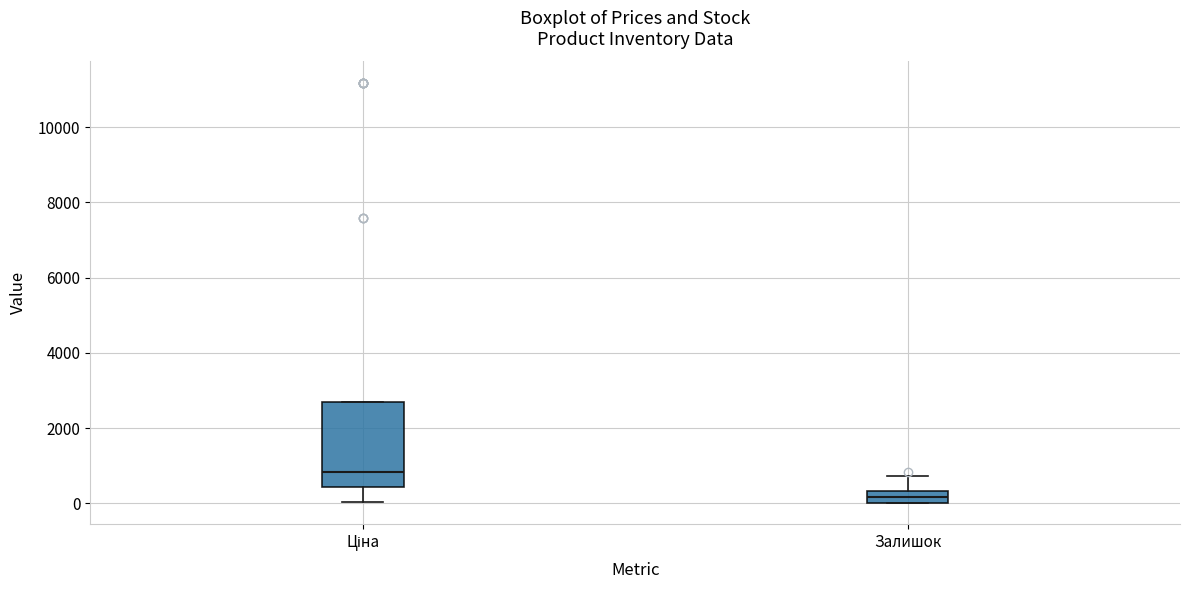

Where does the lower whisker of the box for Ціна end on the y-axis? The values are not printed on the chart, so give them approximately, as read against the axis.

0